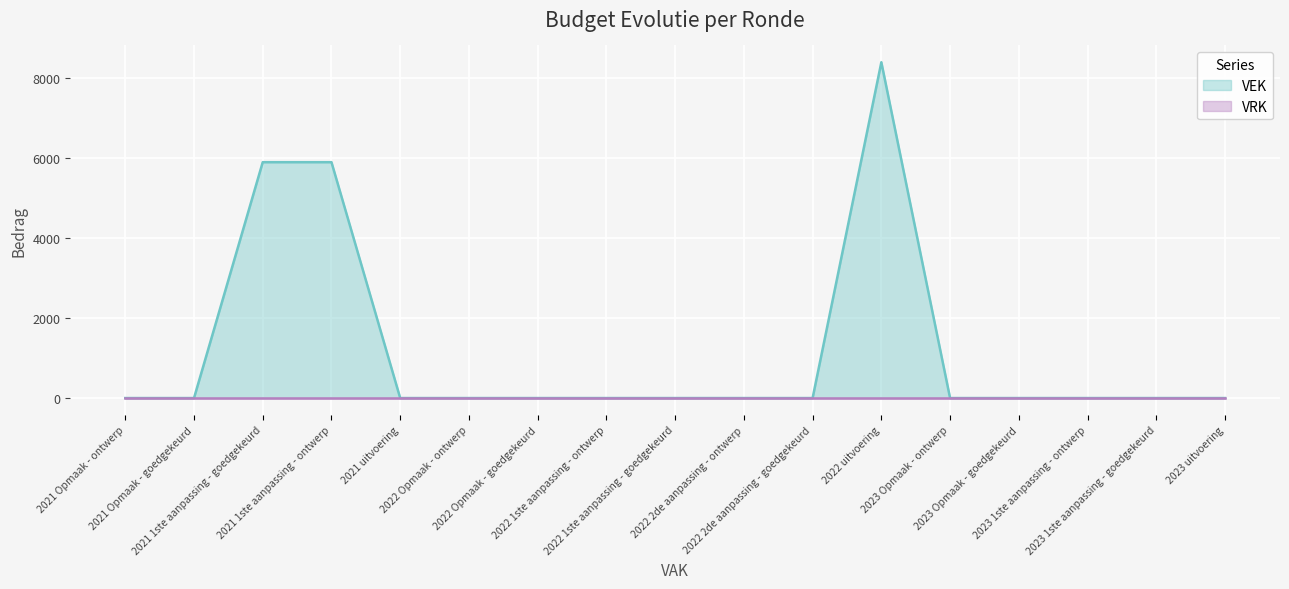

Which category has the highest value across all series?

2022 uitvoering